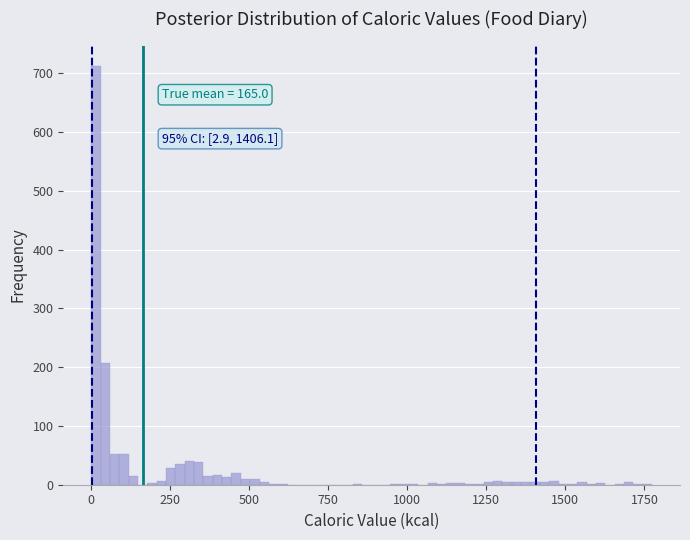

Around what value on the x-axis is the tallest bar? Give the approximate position of its centre, as read against the axis.

0